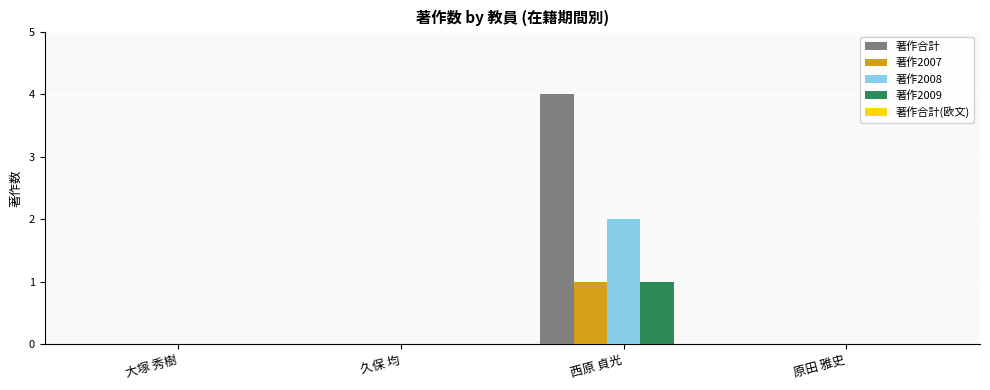

How many groups of bars are there?

4